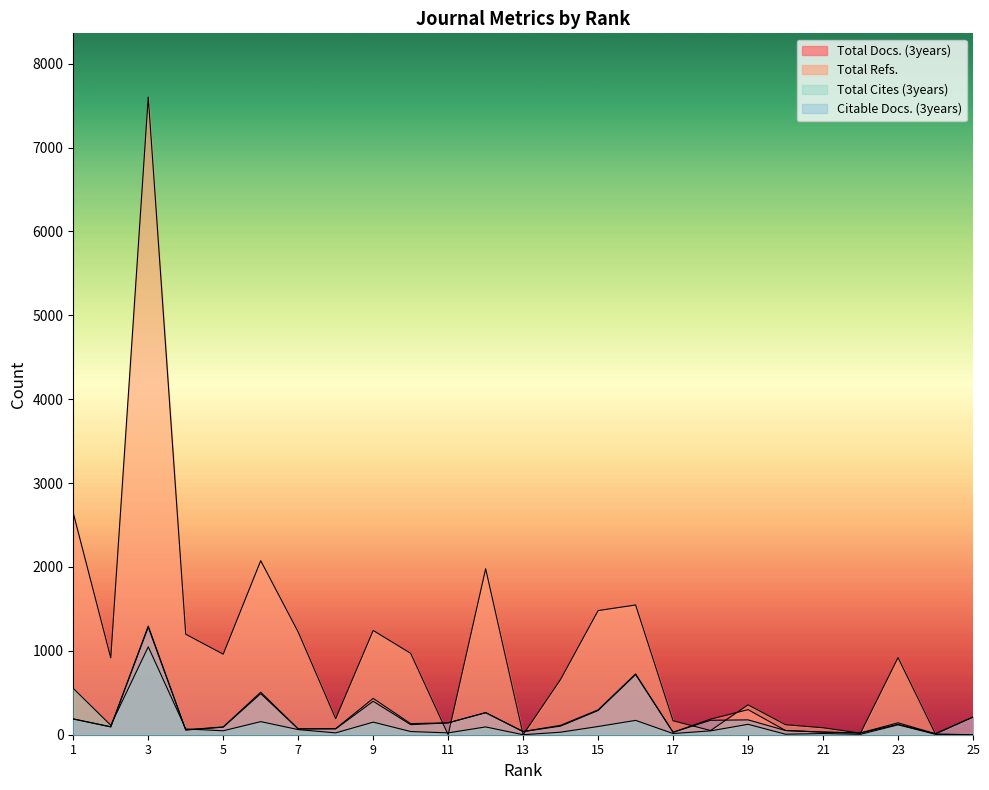

The value of Citable Docs. (3years) at 1 is 188. True or false?

True